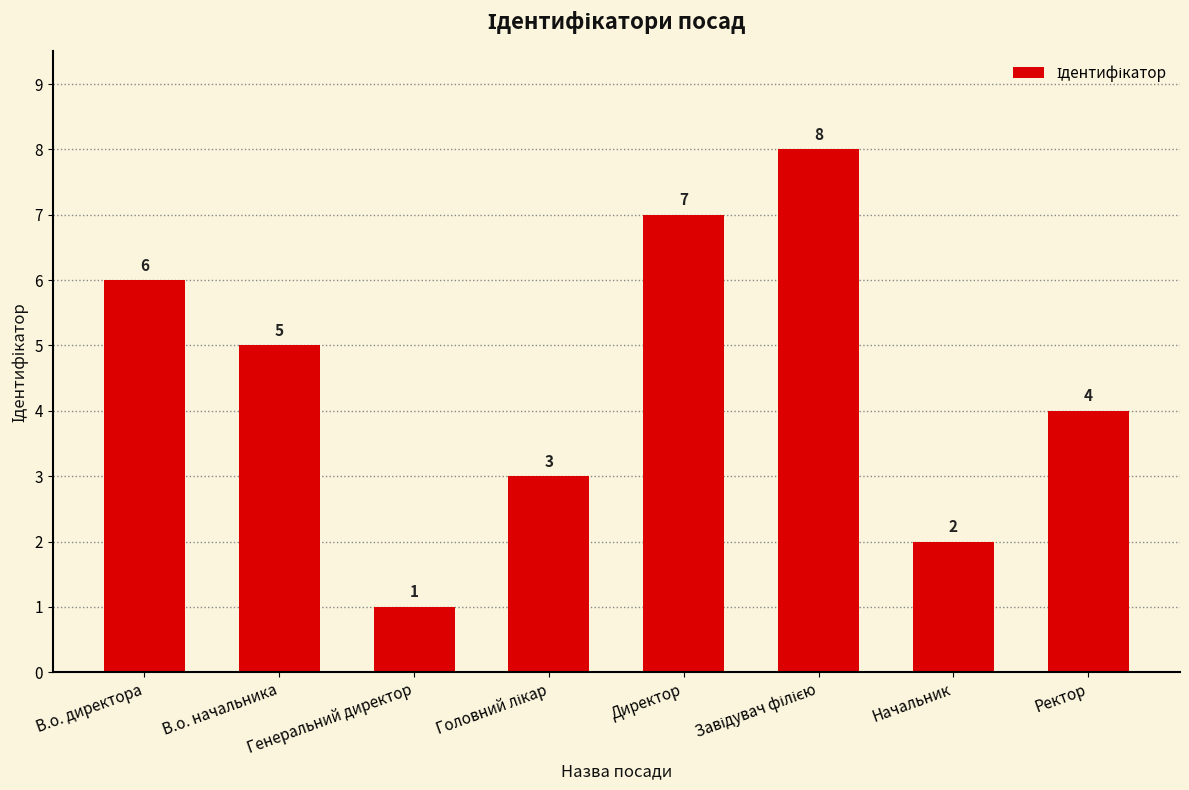

What is the sum of all values?

36